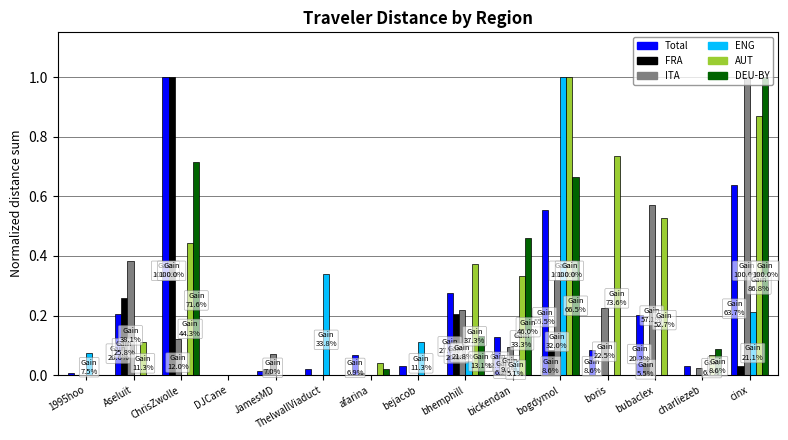

What is the sum of all Total values?

3.3